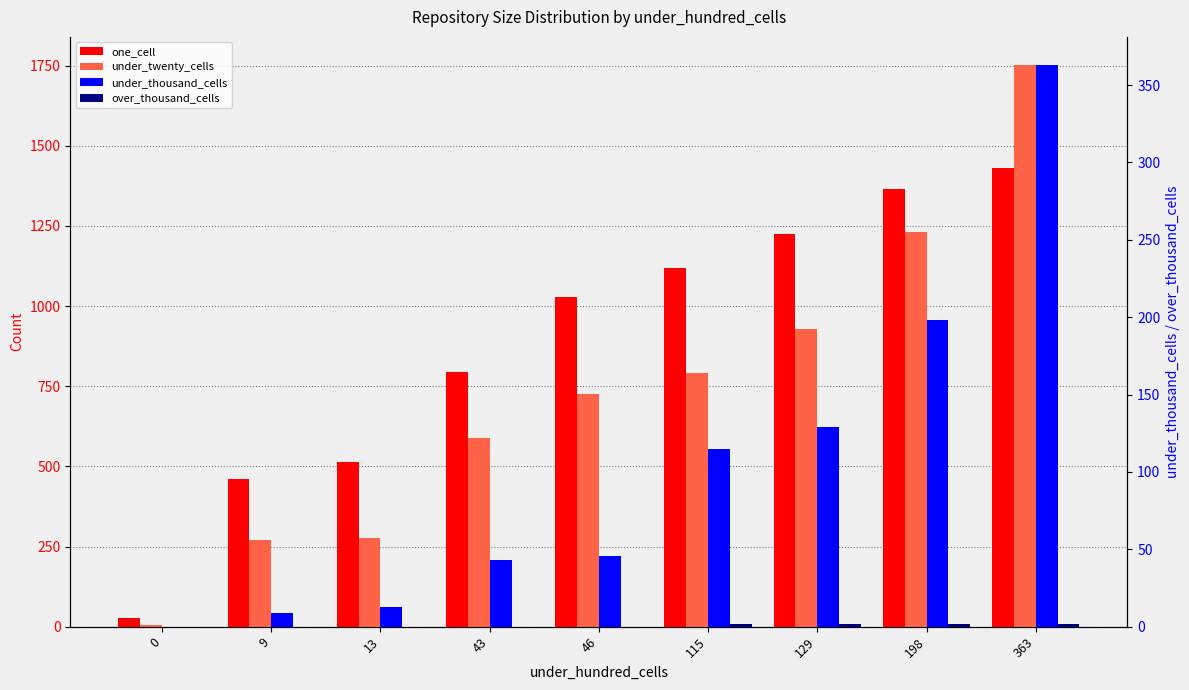

What is the value of the under_twenty_cells bar at the 2nd from the left?

269